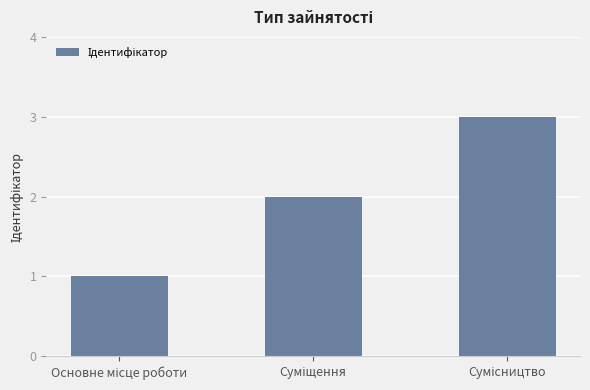

Count the number of data series in this chart.

1